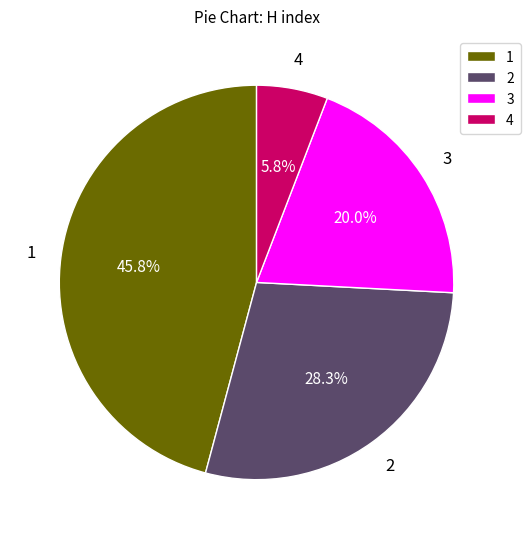

True or false: 3 accounts for 29% of the total.

False